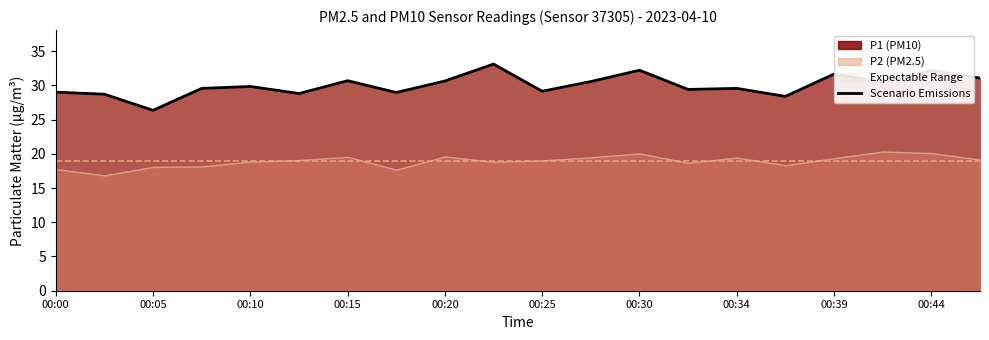

True or false: P1 (PM10) has a value of 29.8 at 00:10.

True